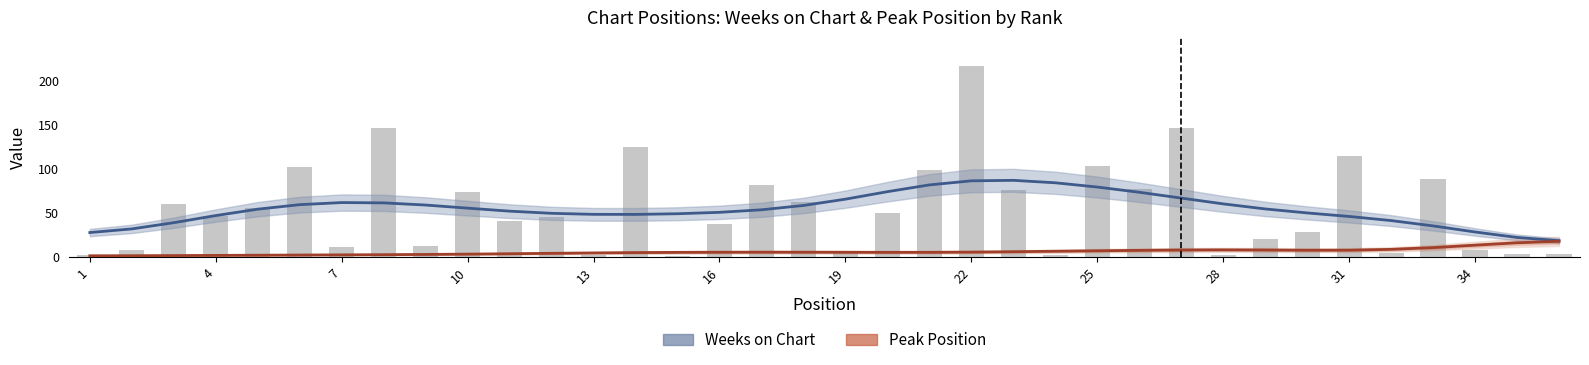

At which category is the sum across all series the highest?

22